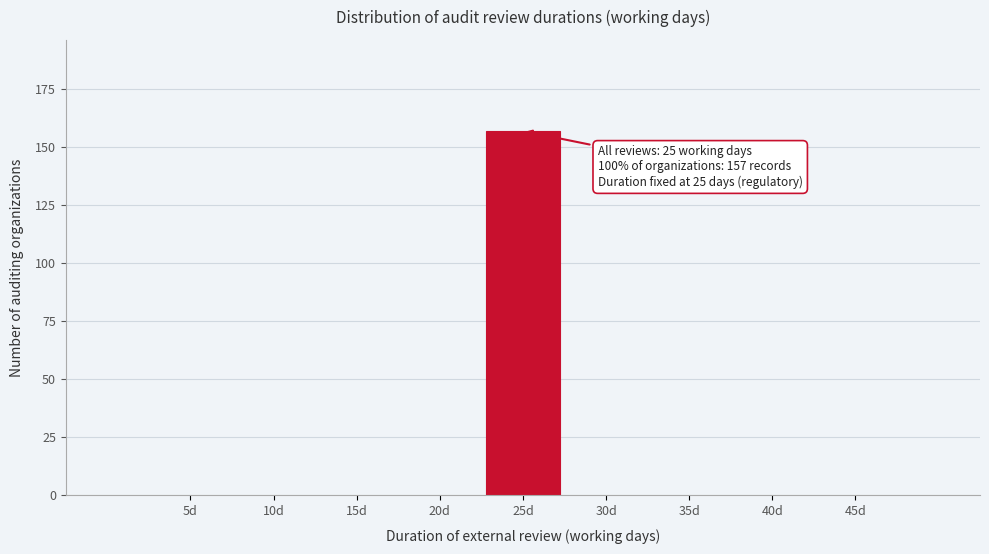

Reading right to left, extract all data points from this chart.

45d=0	40d=0	35d=0	30d=0	25d=157	20d=0	15d=0	10d=0	5d=0